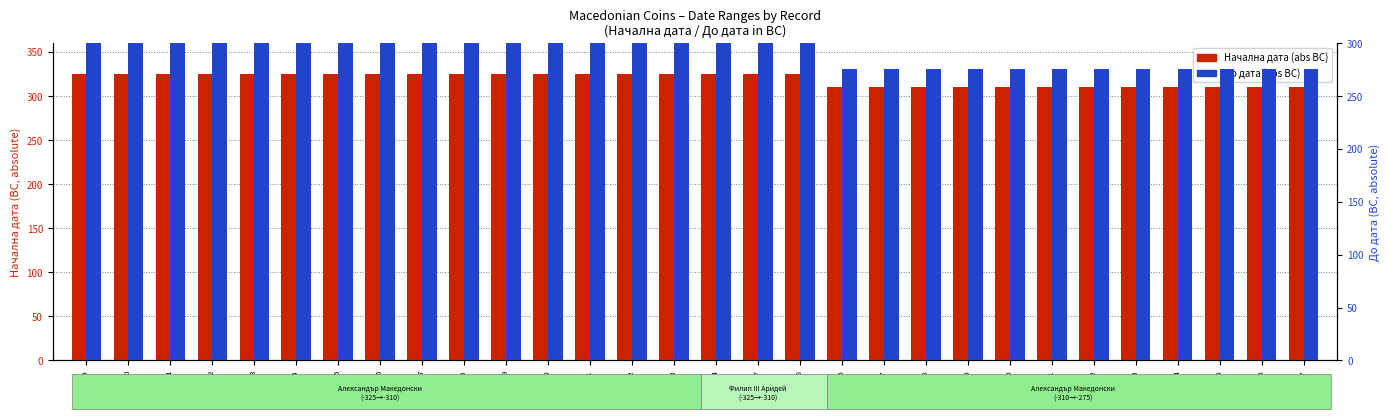

What is the sum of all Начална дата (abs BC) values?

9570